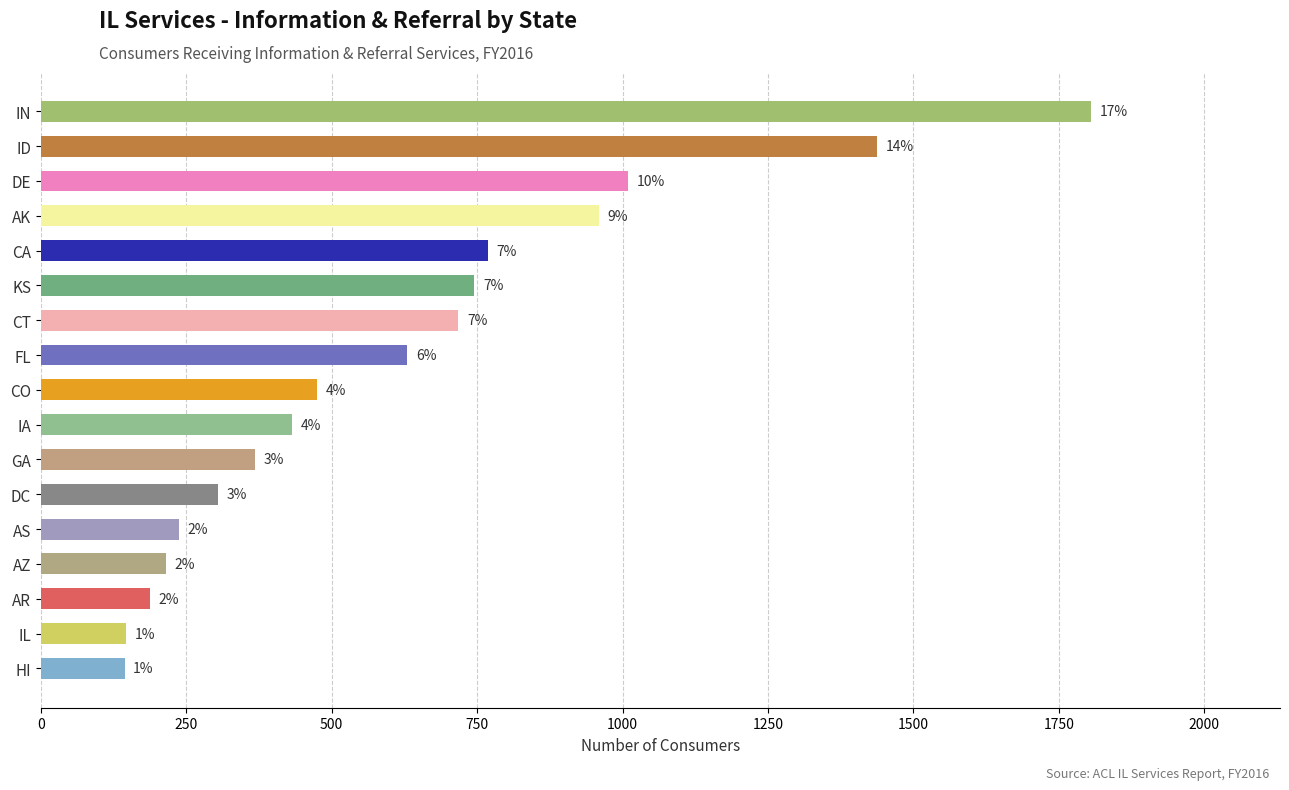

How many bars are there in total?

17